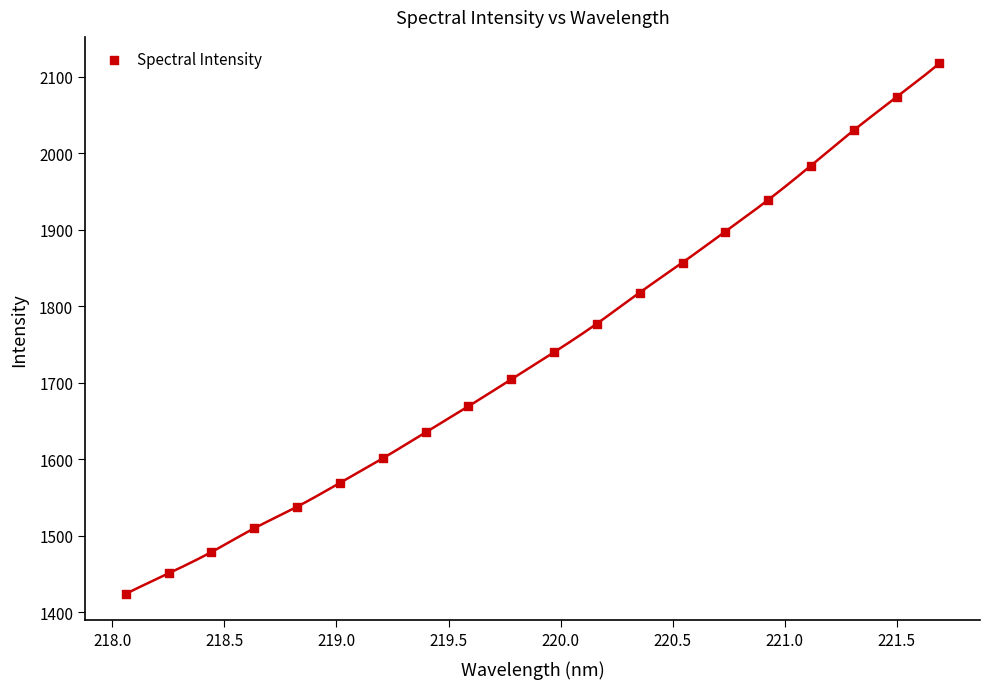

What is the range of X values (max minus min)?

3.6